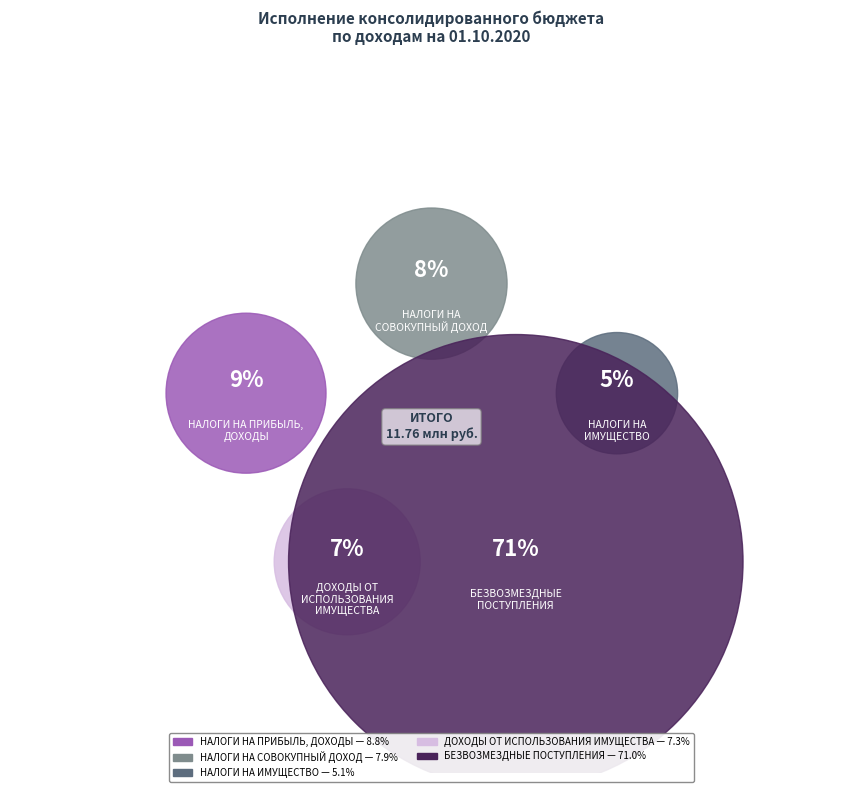

To the nearest percent, what portion does БЕЗВОЗМЕЗДНЫЕ ПОСТУПЛЕНИЯ represent?

71%